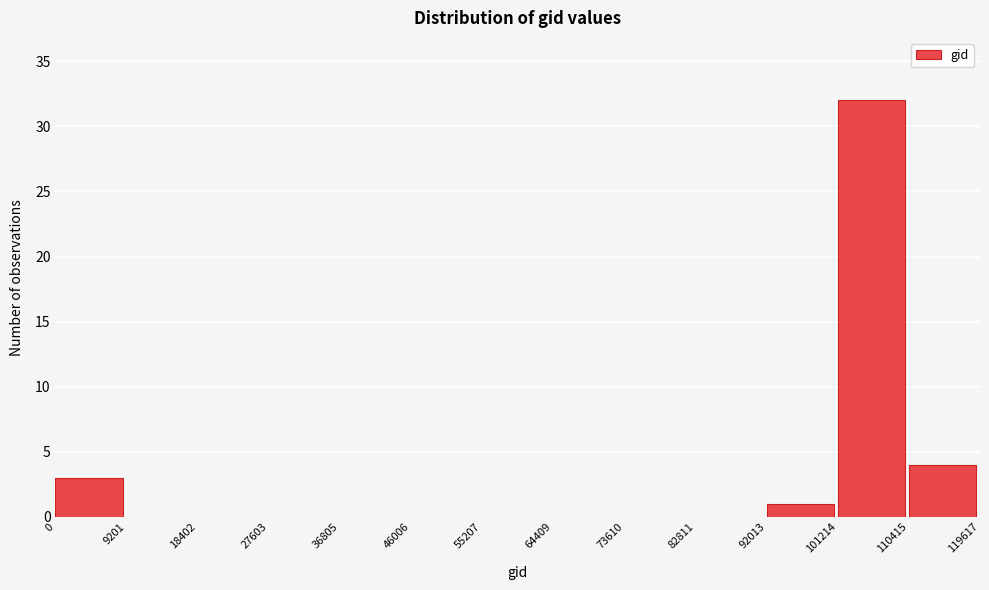

Reading left to right, transcribe this chart: for each bar, give the range it covers on the x-axis and its height. The values are not printed on the chart, so give them approximately, as read against the axis.

0 to 9201: 3
9201 to 18402: 0
18402 to 27603: 0
27603 to 36805: 0
36805 to 46006: 0
46006 to 55207: 0
55207 to 64409: 0
64409 to 73610: 0
73610 to 82811: 0
82811 to 92013: 0
92013 to 101214: 1
101214 to 110415: 32
110415 to 119617: 4